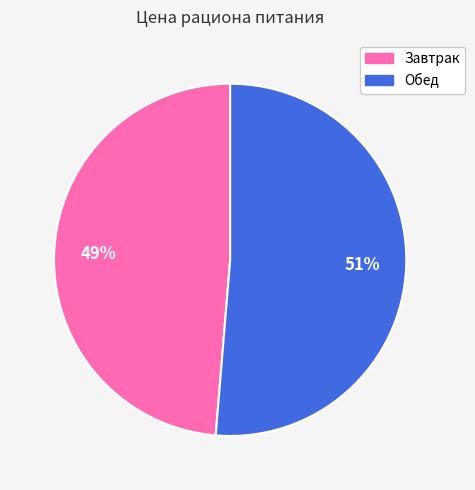

What is the smallest slice in the pie chart?

Завтрак